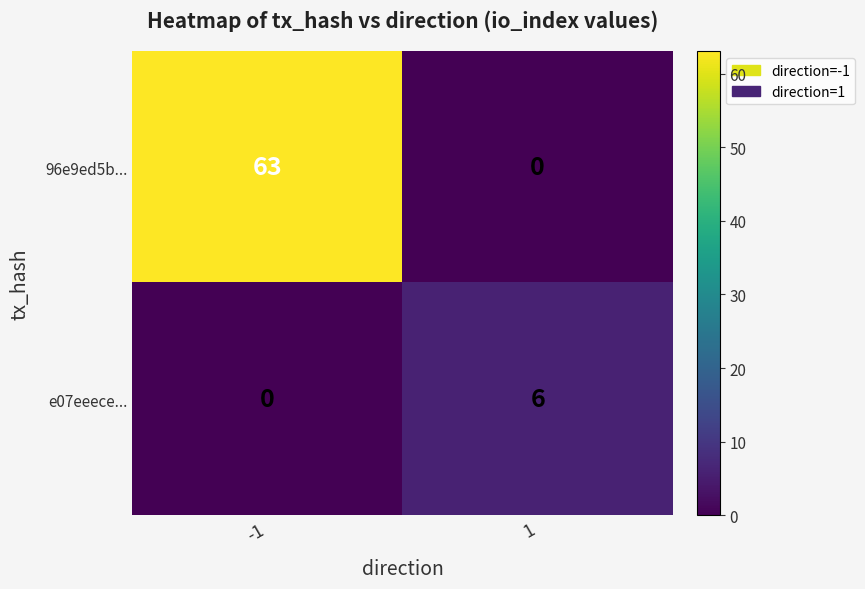

What is the sum of the 96e9ed5b... values at -1 and 1?

63